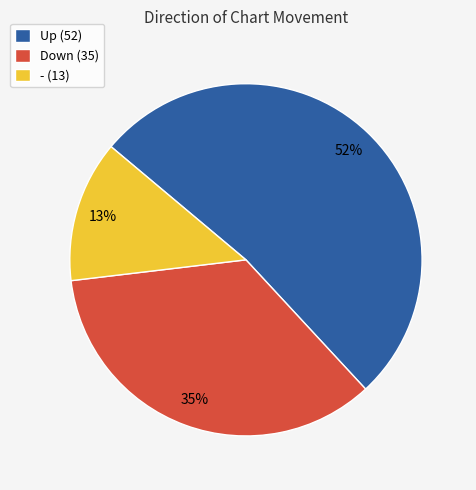

Is it true that Down (35) is 35% of the pie?

True